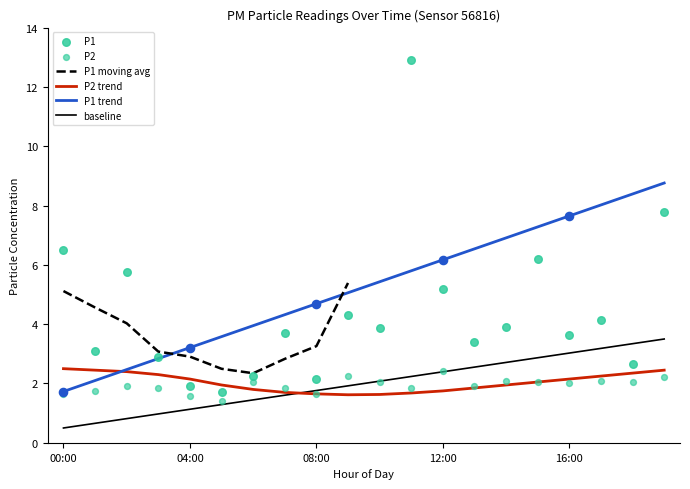

True or false: P1 trend and baseline cross at least once.

False